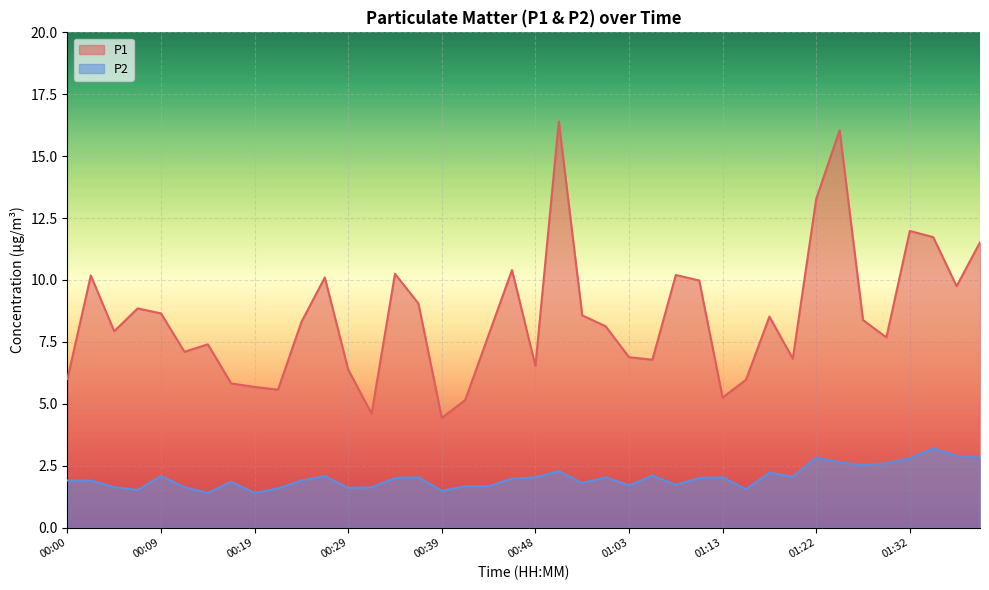

What position from the right is 01:32?

4